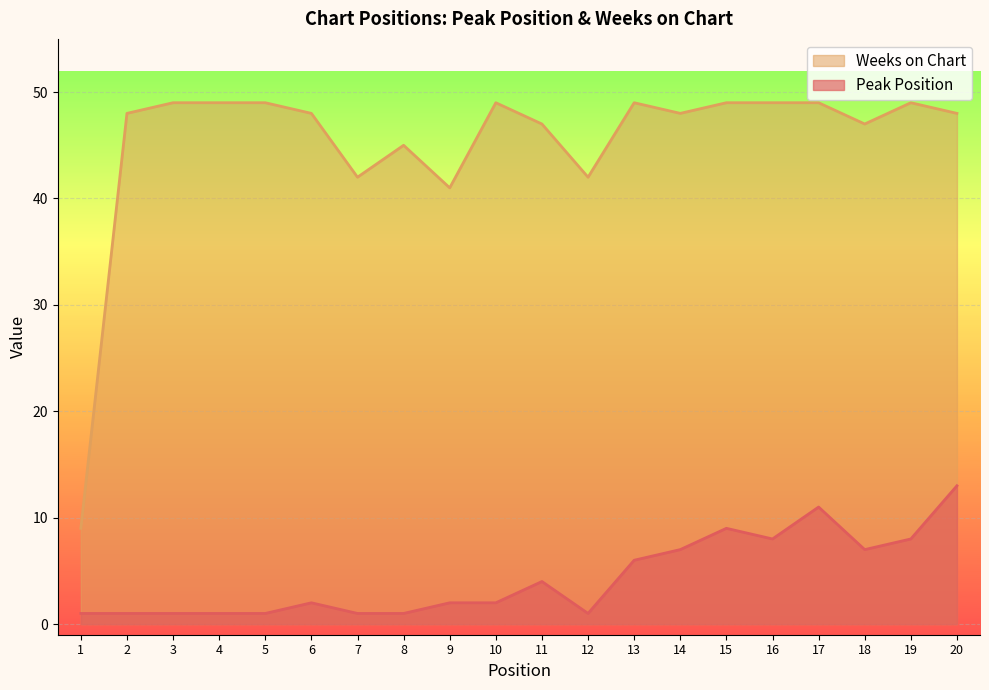

Reading left to right, what are all the values shown in this chart?

Peak Position: 1	1	1	1	1	2	1	1	2	2	4	1	6	7	9	8	11	7	8	13
Weeks on Chart: 9	48	49	49	49	48	42	45	41	49	47	42	49	48	49	49	49	47	49	48